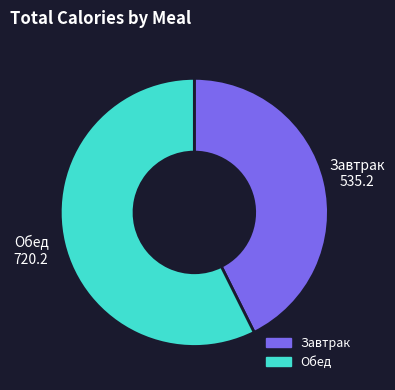

True or false: Обед accounts for 57% of the total.

True